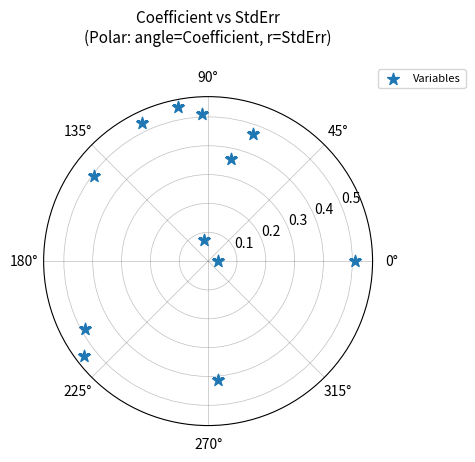

What is the average X value?

2.6